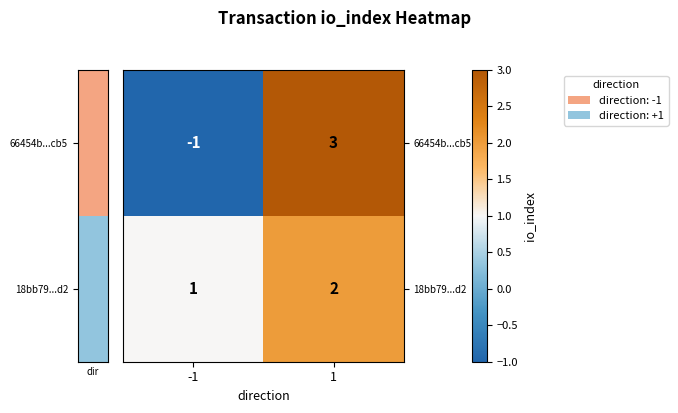

How many values in 66454b...cb5 are below zero?

1